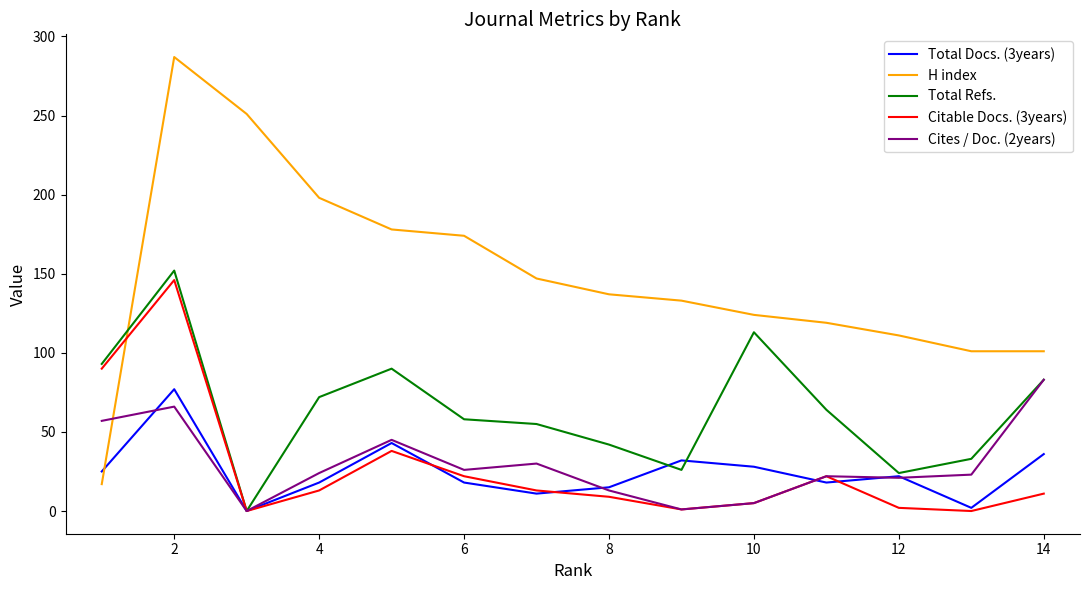

How many values in Total Docs. (3years) are above zero?

13